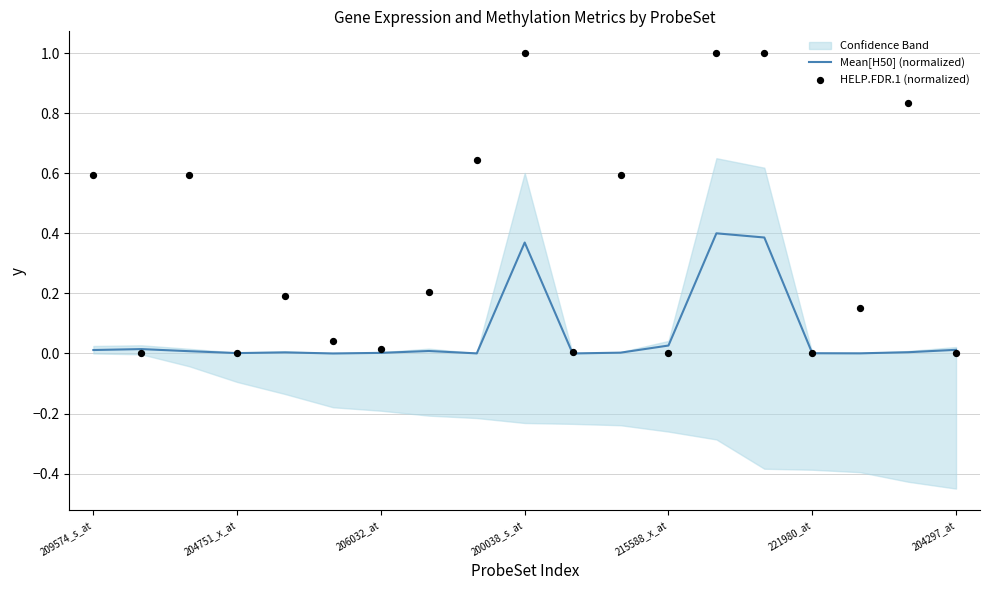

The value of Mean[H50] (normalized) at 204297_at is 0.0. True or false?

True